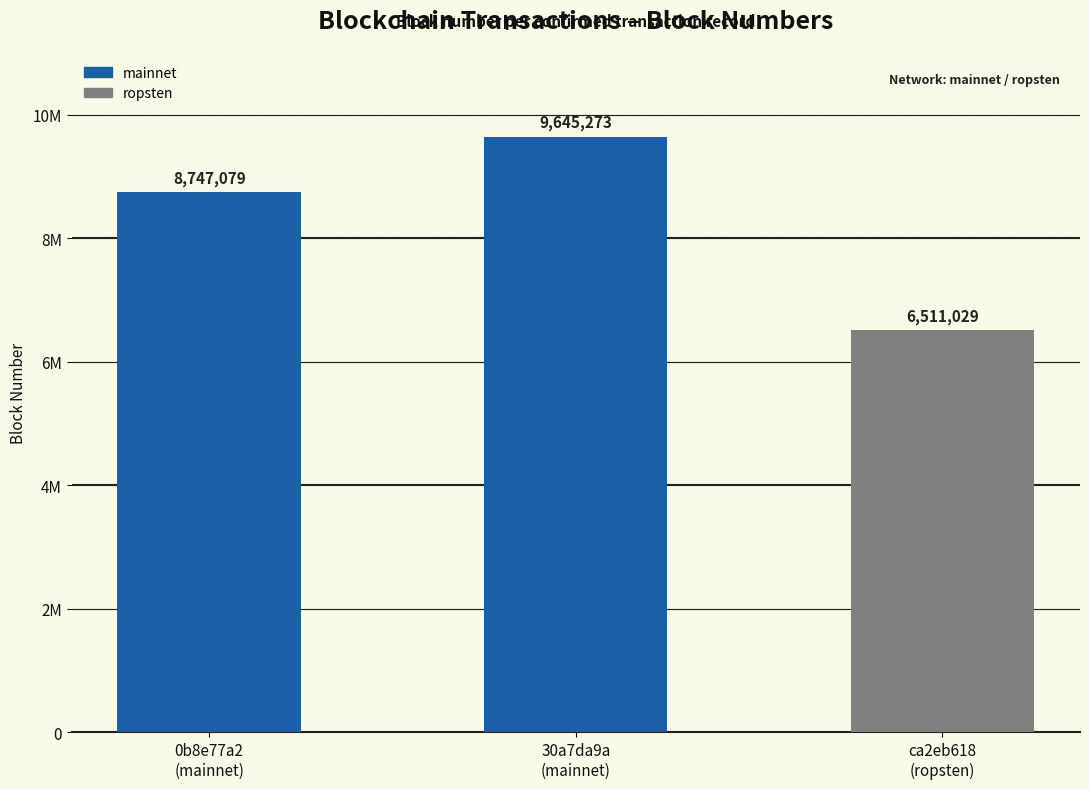

Between 30a7da9a
(mainnet) and ca2eb618
(ropsten), which is larger?

30a7da9a
(mainnet)